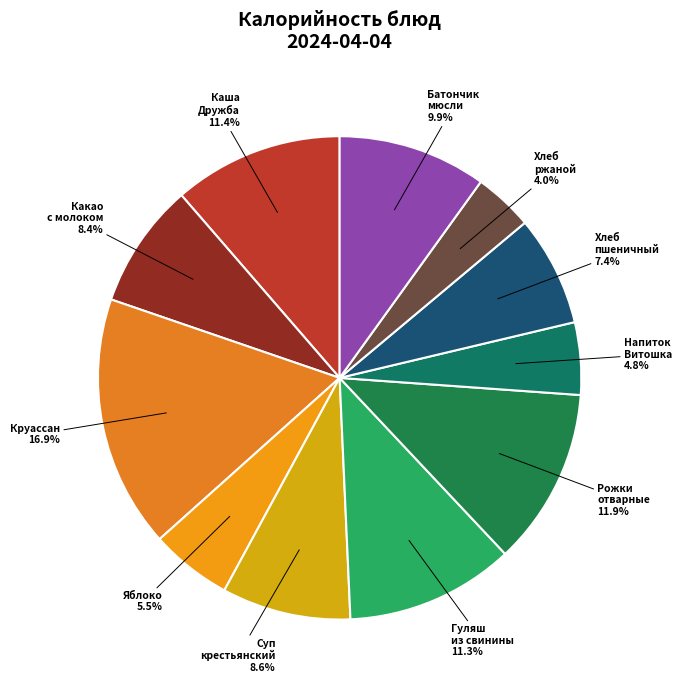

What percentage is NOT represented by Напиток Витошка?

95.2%